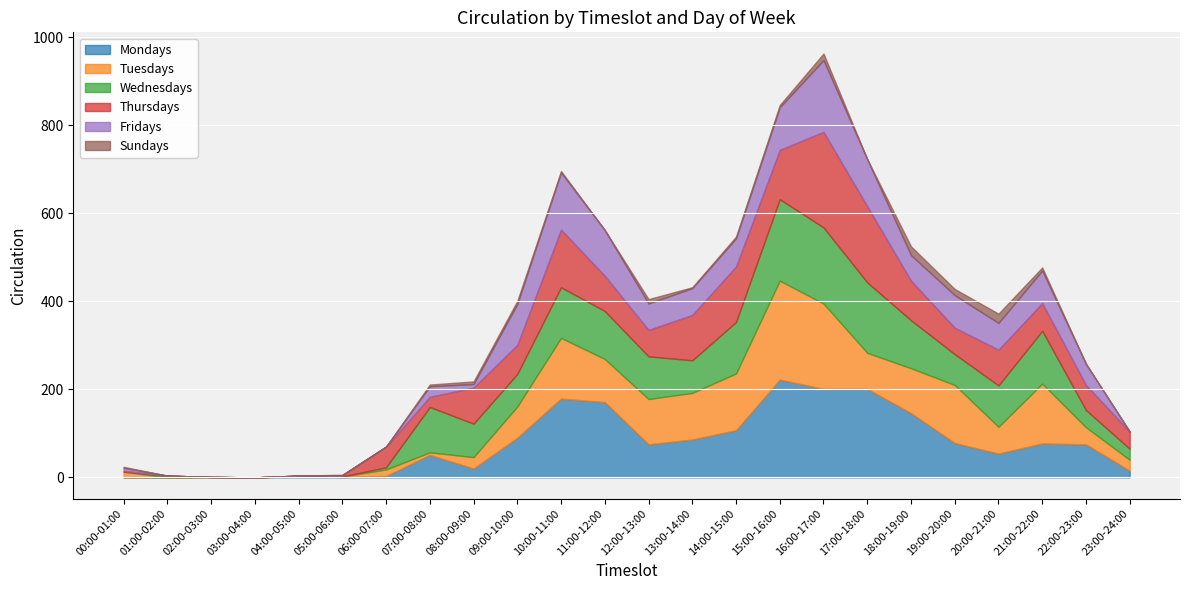

After their last crossing, which series has the higher values: Fridays or Wednesdays?

Wednesdays